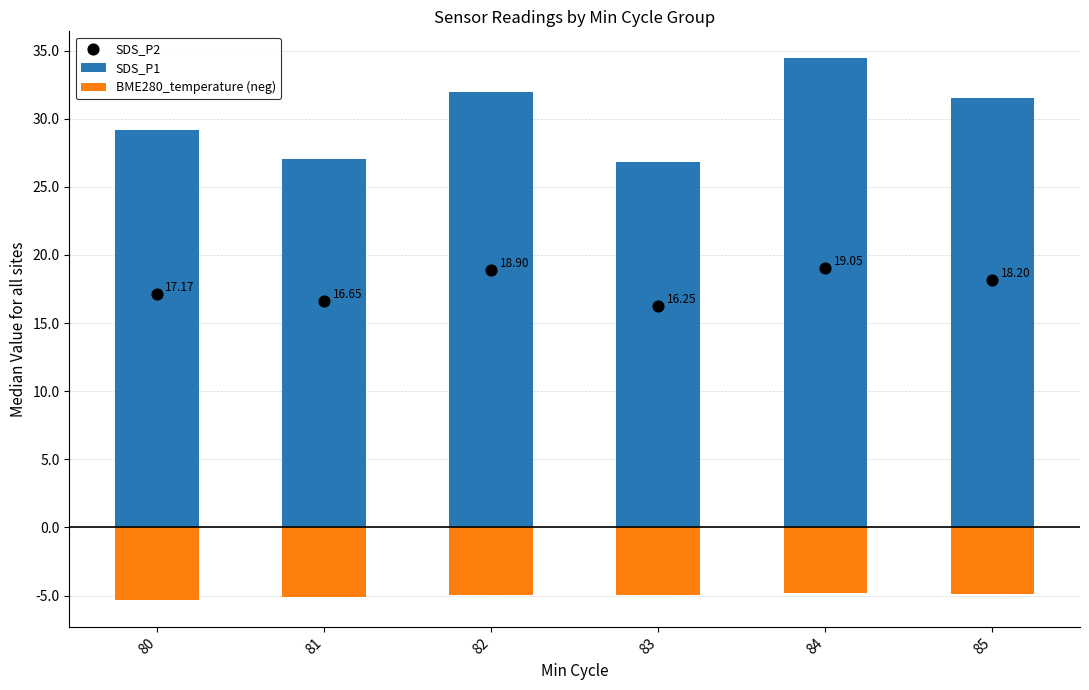

Is the value of SDS_P2 at 82 greater than the value of SDS_P1 at 81?

No